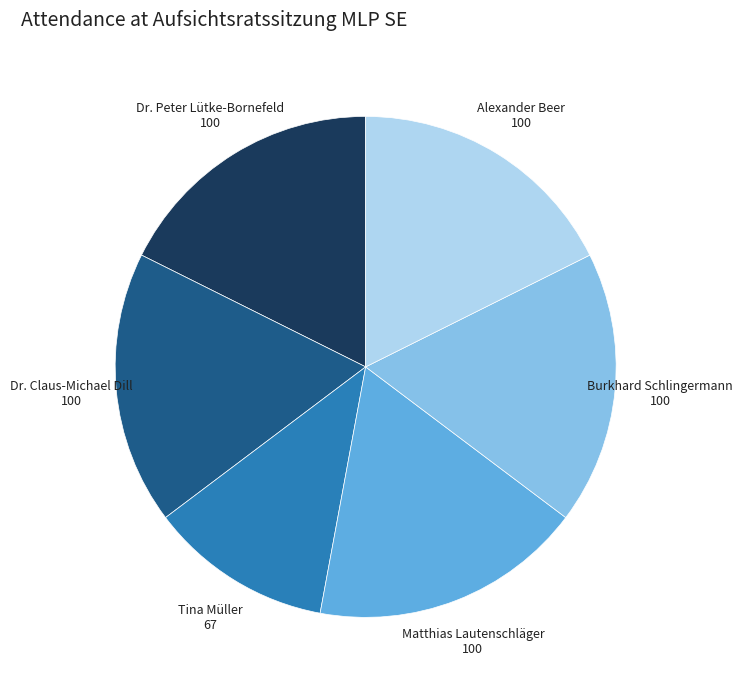

Approximately how many times larger is the value at Dr. Claus-Michael Dill compared to Burkhard Schlingermann?

1.0